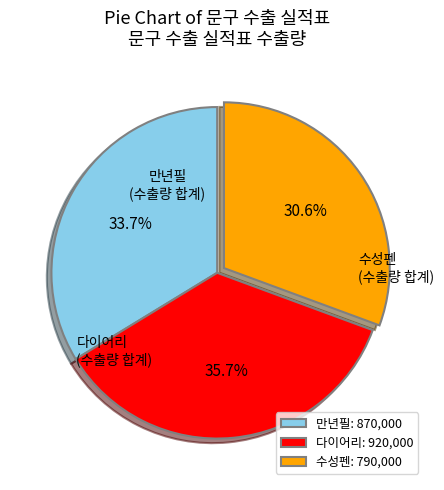

Which category has the biggest portion of the pie?

다이어리: 920,000